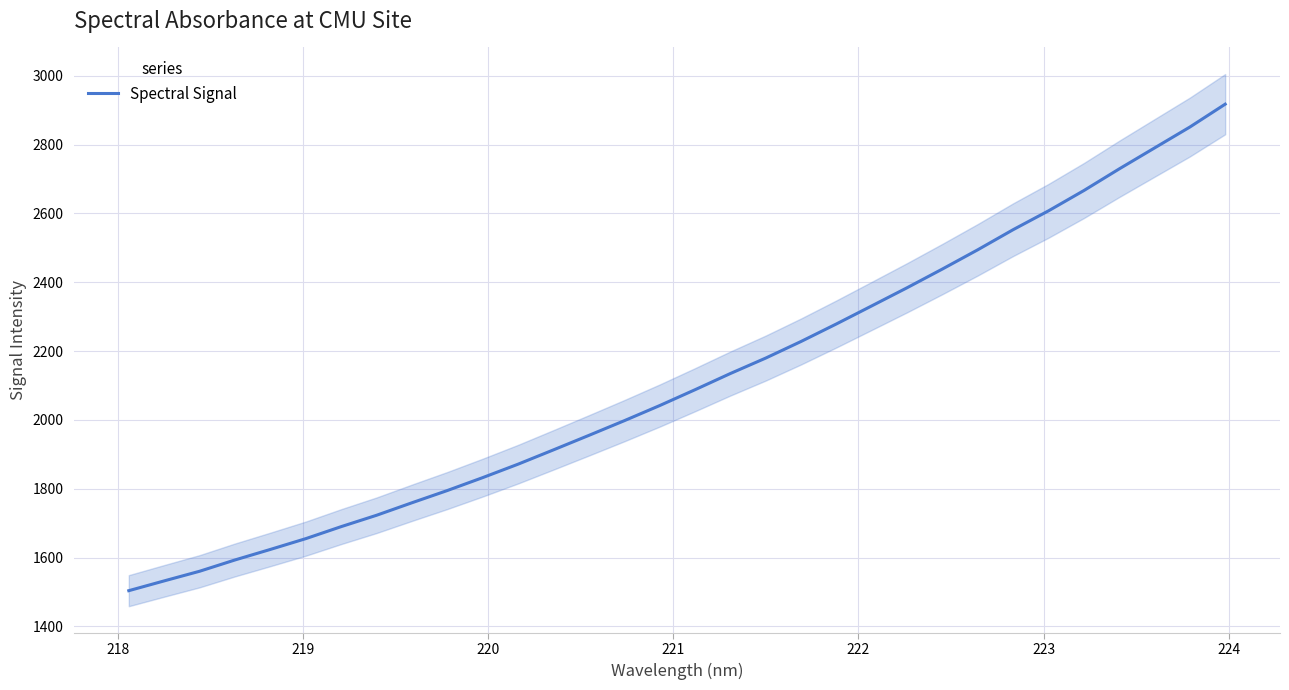

Reading right to left, what are all the values shown in this chart?

2917.3	2850.9	2790.1	2729.2	2666.4	2607.5	2552.7	2494.4	2438.5	2384.1	2331.4	2278.9	2227.9	2179.7	2134.8	2087.7	2041.6	1997.7	1955.1	1913.0	1871.5	1832.4	1794.9	1759.3	1723.0	1689.9	1655.0	1623.7	1593.1	1560.2	1532.3	1503.8